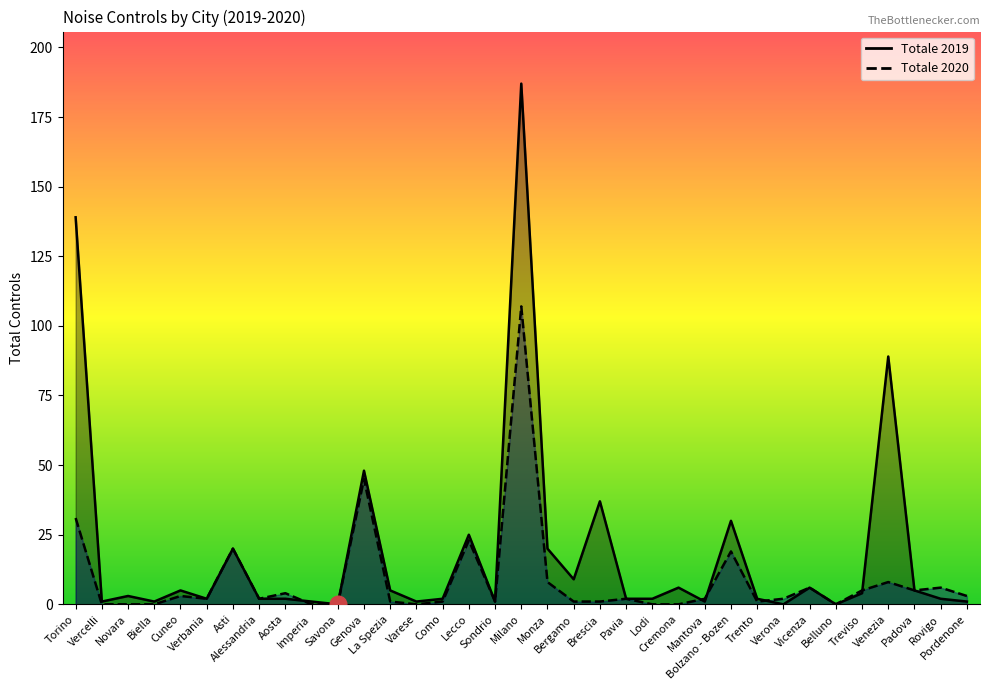

What is the label of the 3rd point from the left?

Novara